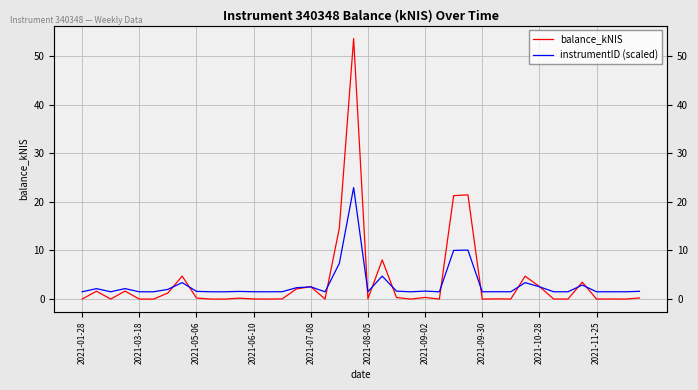

What are all the series names shown in the legend?

balance_kNIS, instrumentID (scaled)